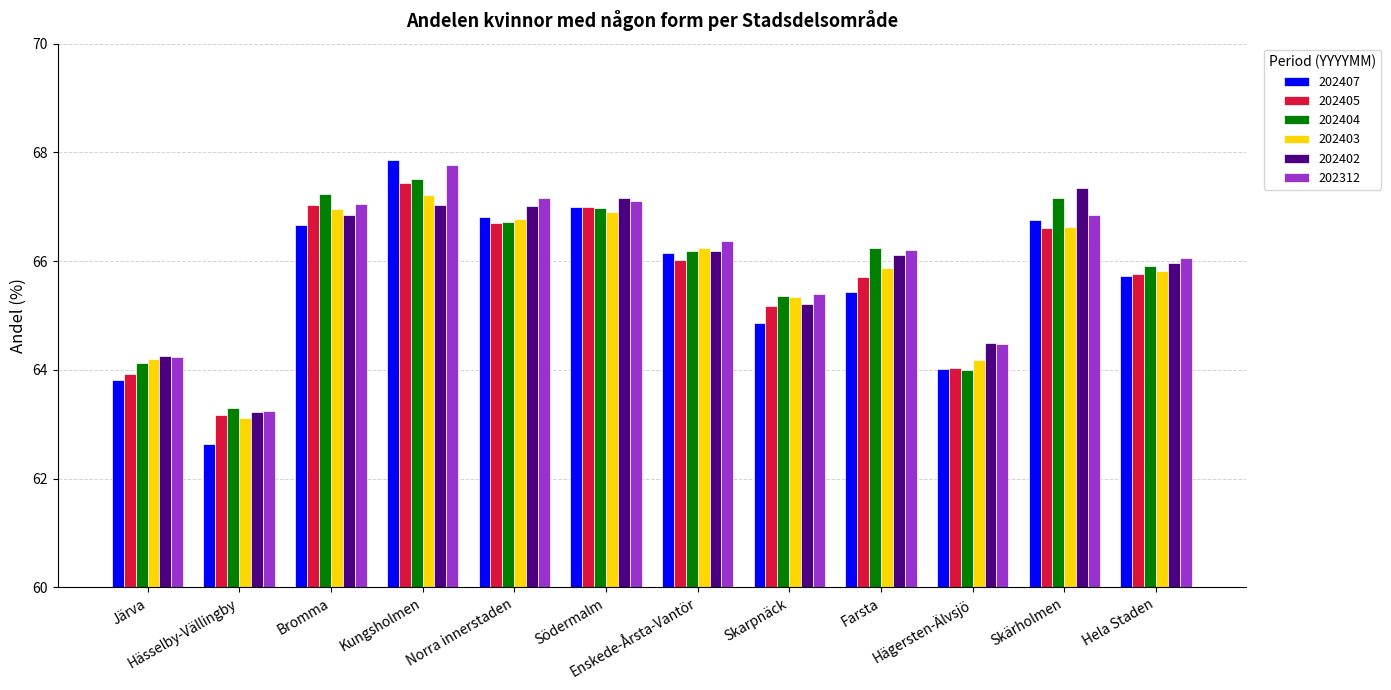

True or false: 202407 has a value of 0.1 at Enskede-Årsta-Vantör.

False